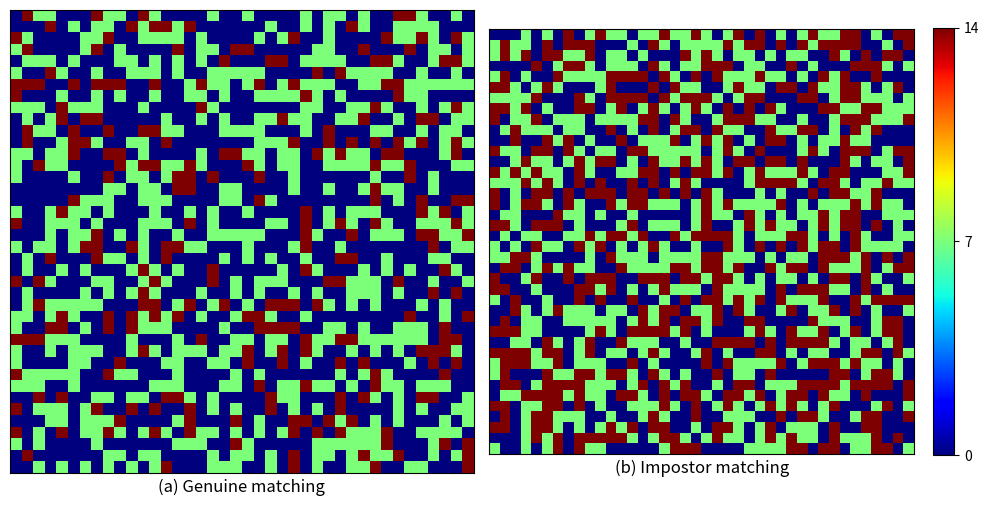

How many series are shown in this chart?

40